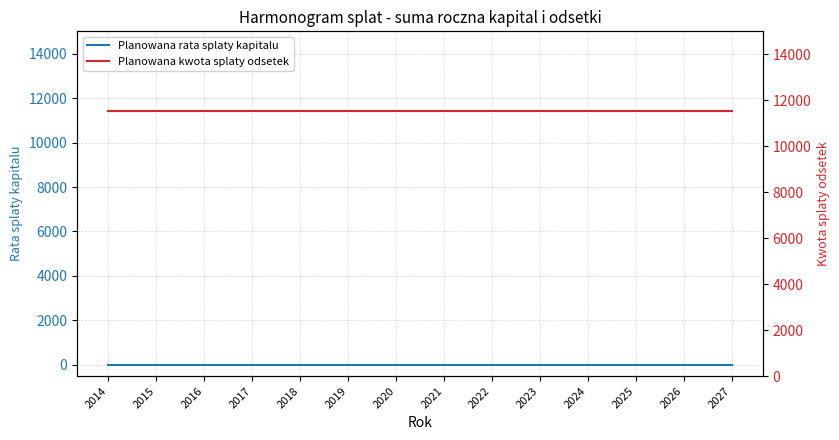

The value of Planowana rata splaty kapitalu at 2021 is 0.0. True or false?

True